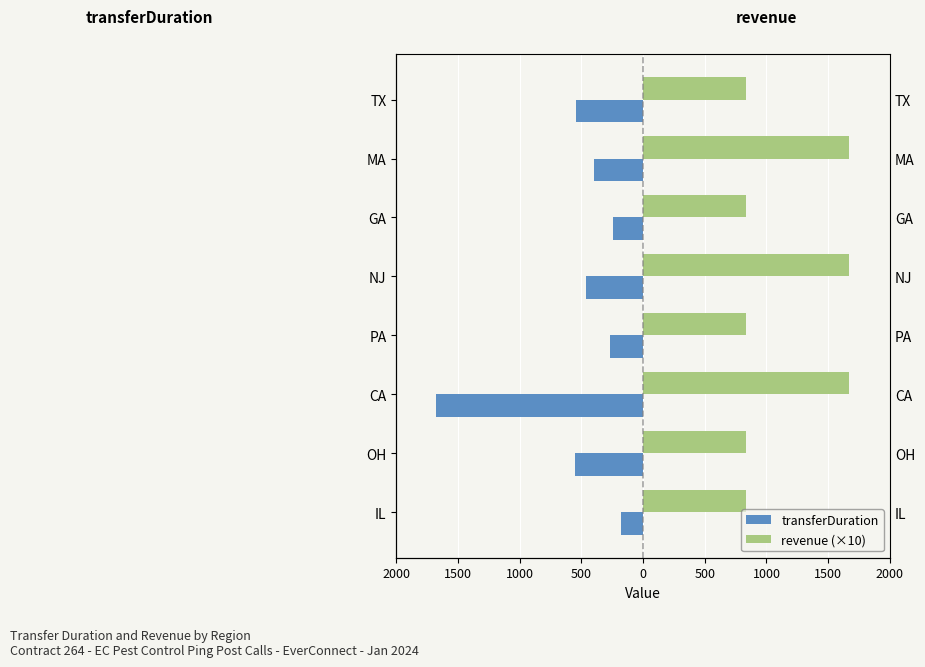

Reading left to right, list all the values displayed in this chart.

transferDuration: -180	-549	-1674	-267	-460	-244	-401	-543
revenue (×10): 835	835	1670	835	1670	835	1670	835